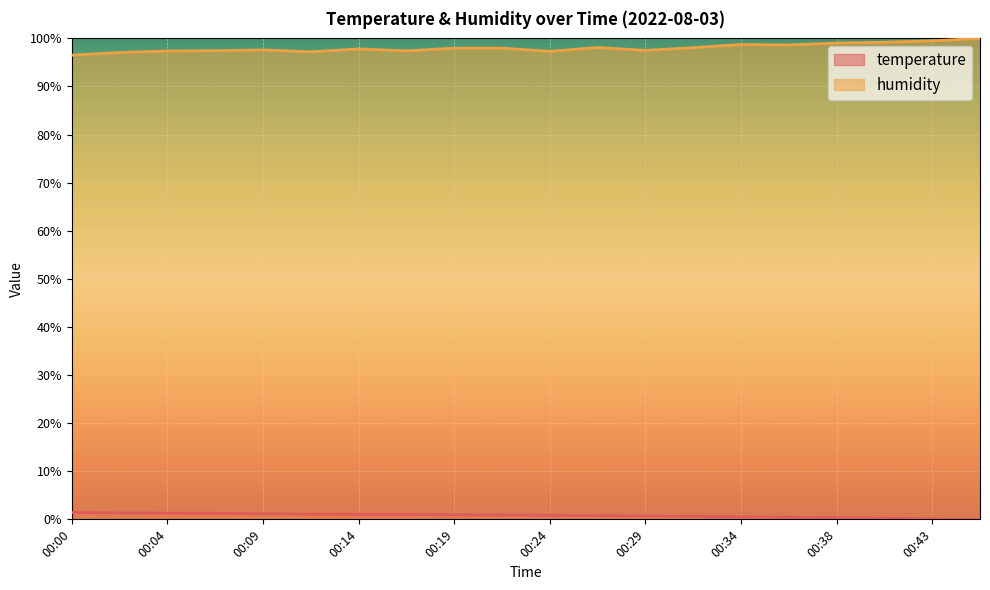

True or false: humidity and temperature cross at least once.

False